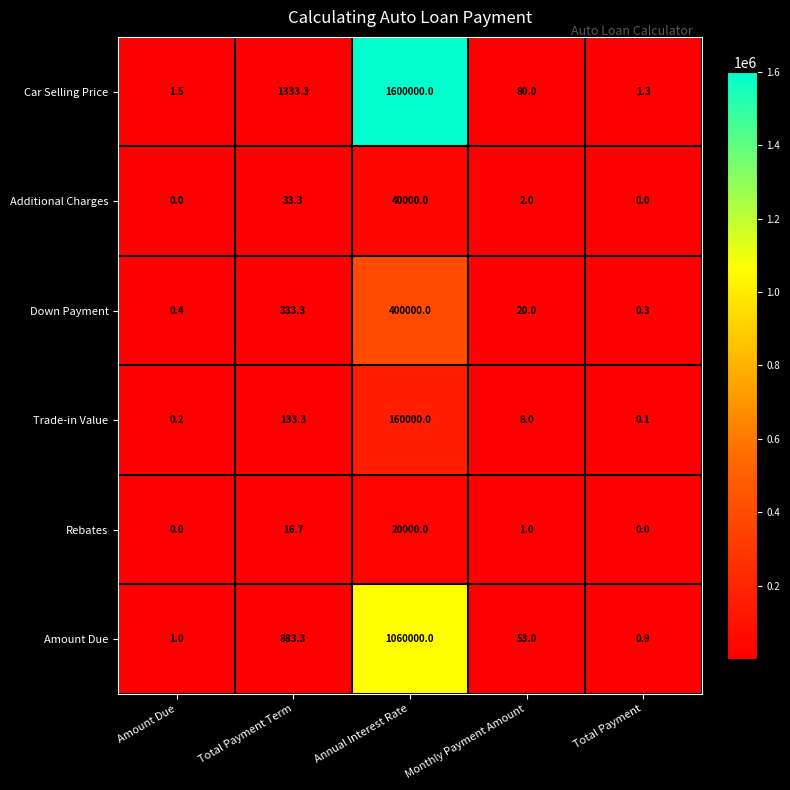

The value of Rebates at Amount Due is 0.0. True or false?

True